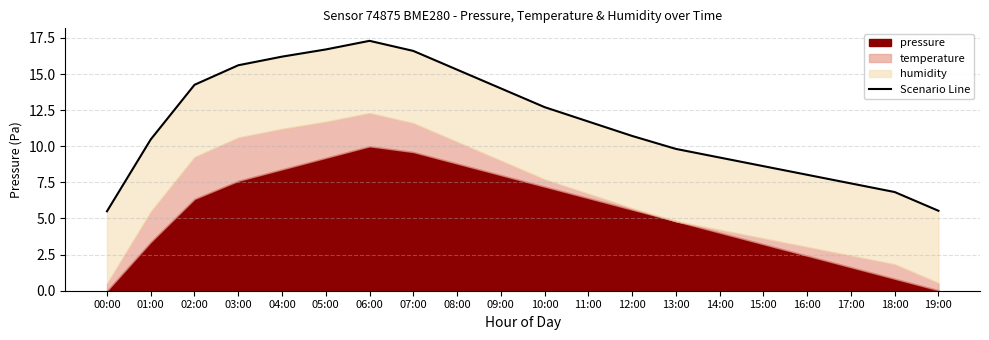

What is the average value?

11.6